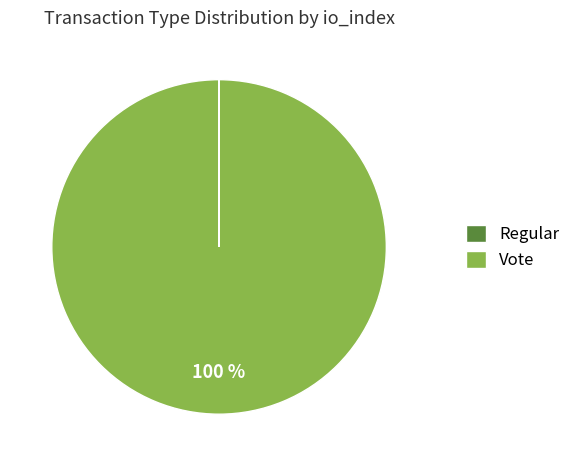

True or false: Vote accounts for 93% of the total.

False